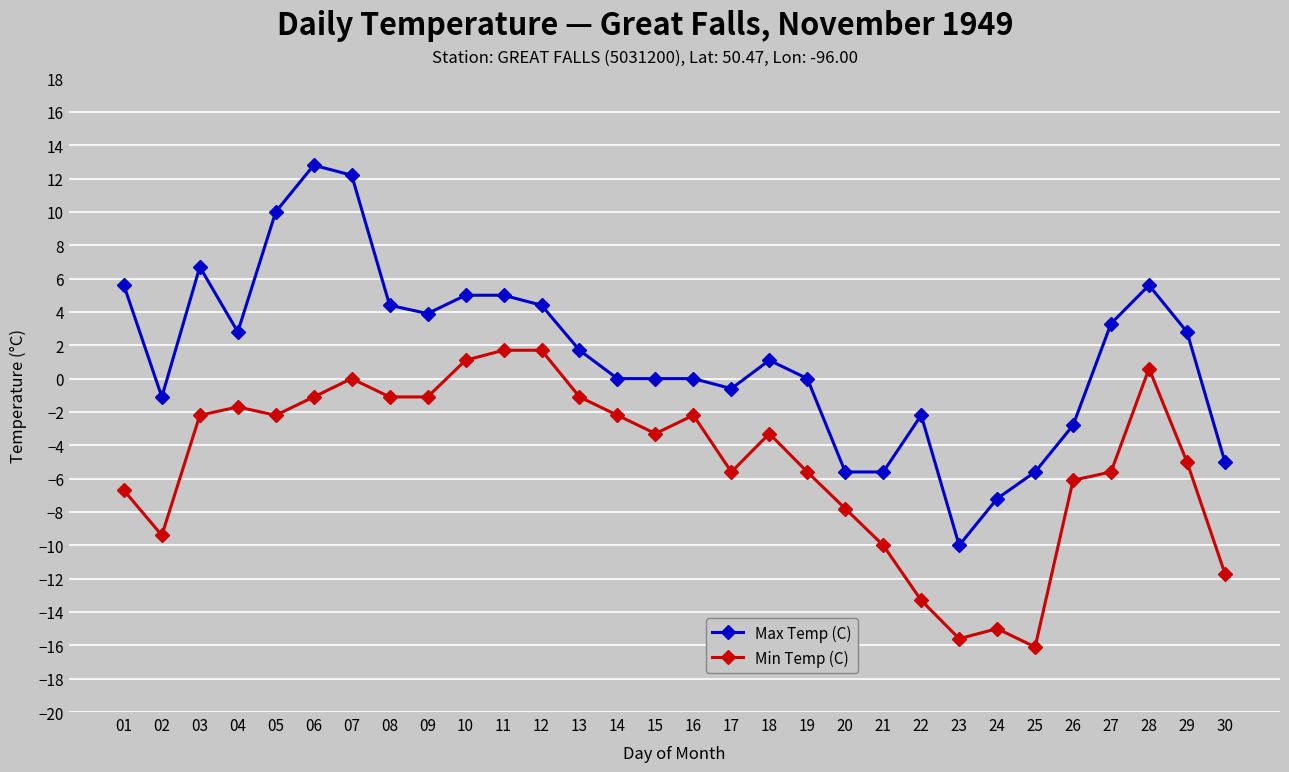

True or false: Max Temp (C) and Min Temp (C) cross at least once.

False